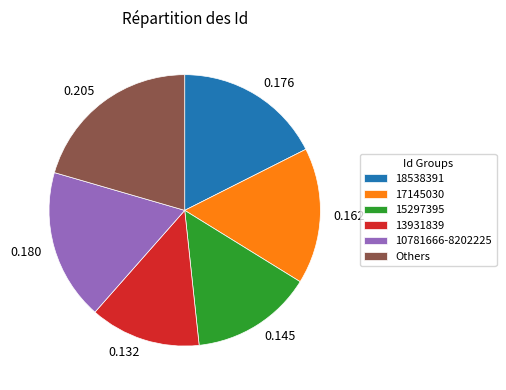

Does any single category account for the majority?

No